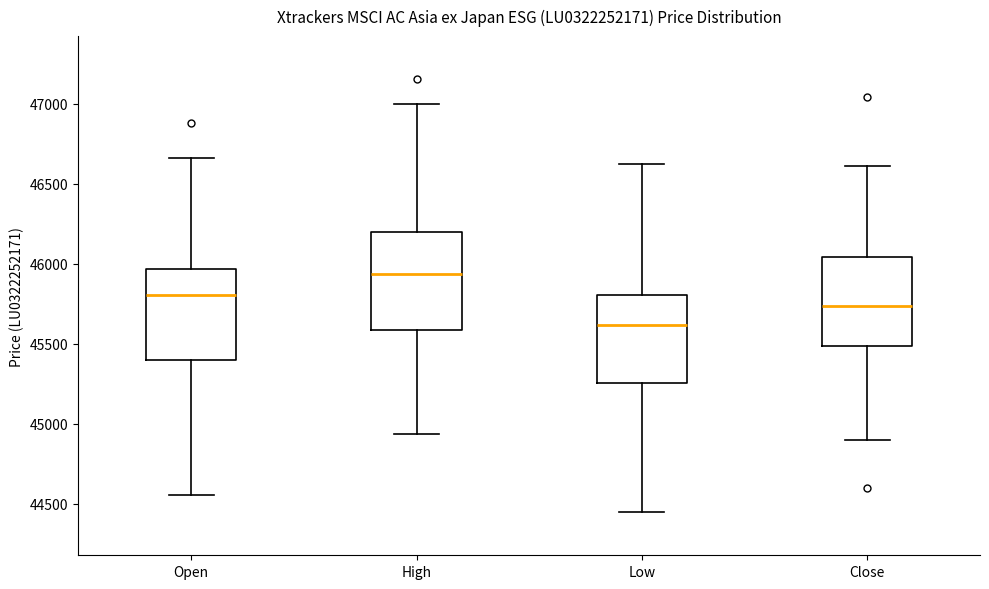

Reading left to right, read every box against the y-axis: the position of its median line, the range the box covers, and the ends of its whiskers. The values are not printed on the chart, so give them approximately, as read against the axis.

Open: median 45800, box 45400 to 45950, whiskers 44550 to 46650
High: median 45950, box 45600 to 46200, whiskers 44950 to 47000
Low: median 45600, box 45250 to 45800, whiskers 44450 to 46600
Close: median 45750, box 45500 to 46050, whiskers 44900 to 46600